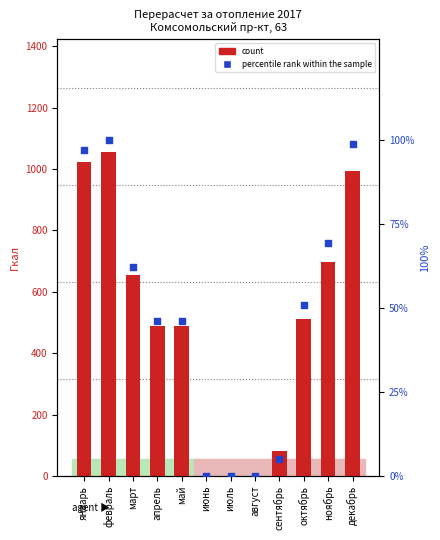

Which series reaches the maximum Y coordinate?

count